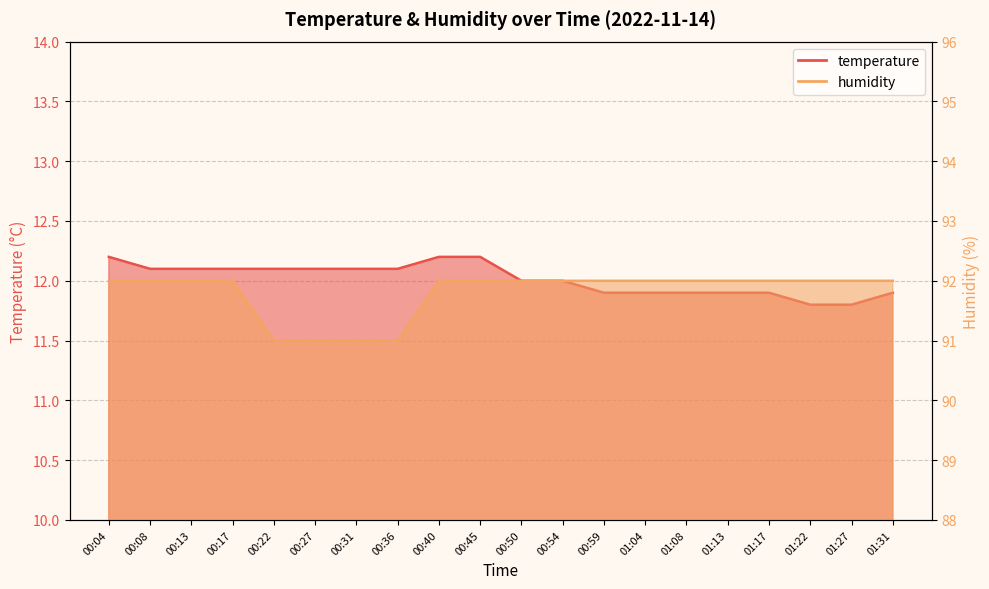

What is the total value across all series at 00:59?

103.9